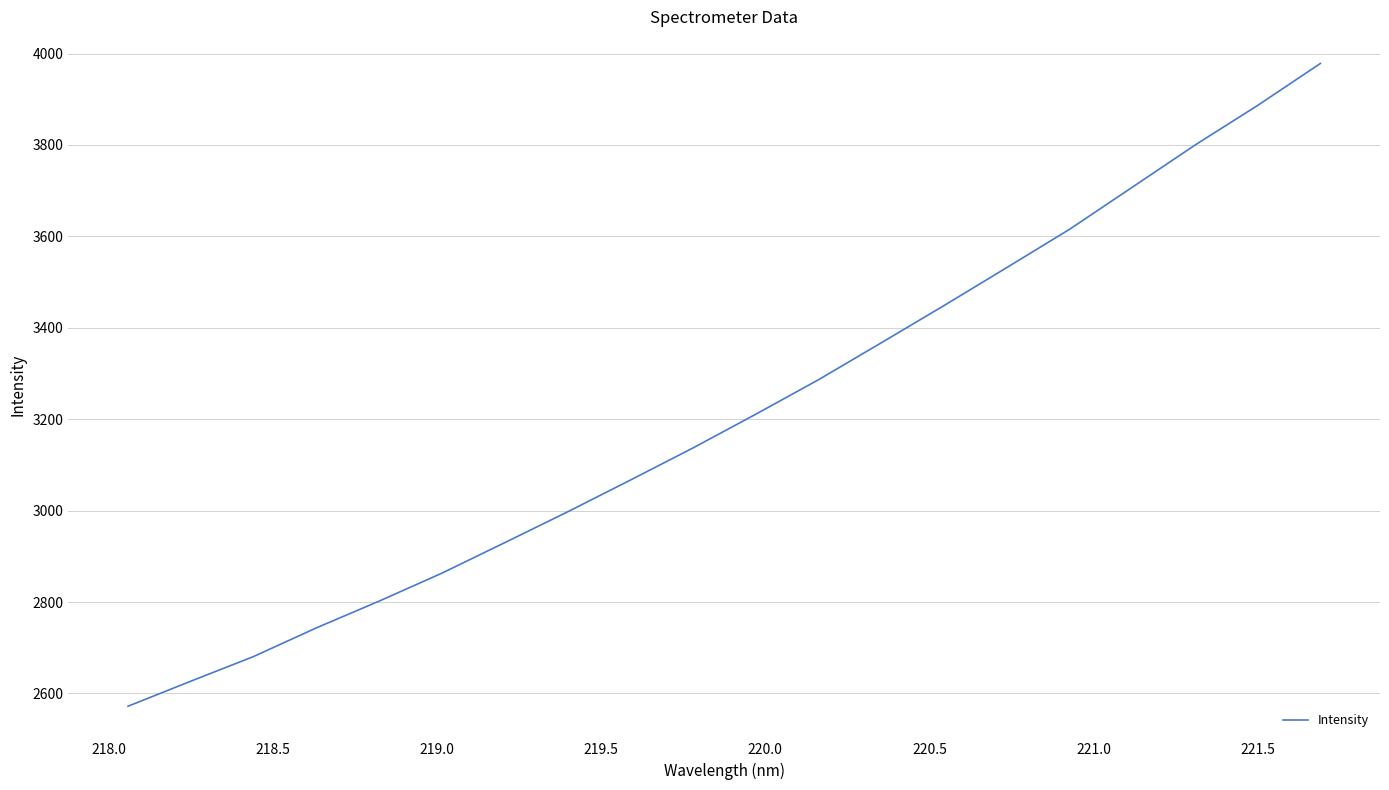

What is the maximum value shown in the chart?

3978.3